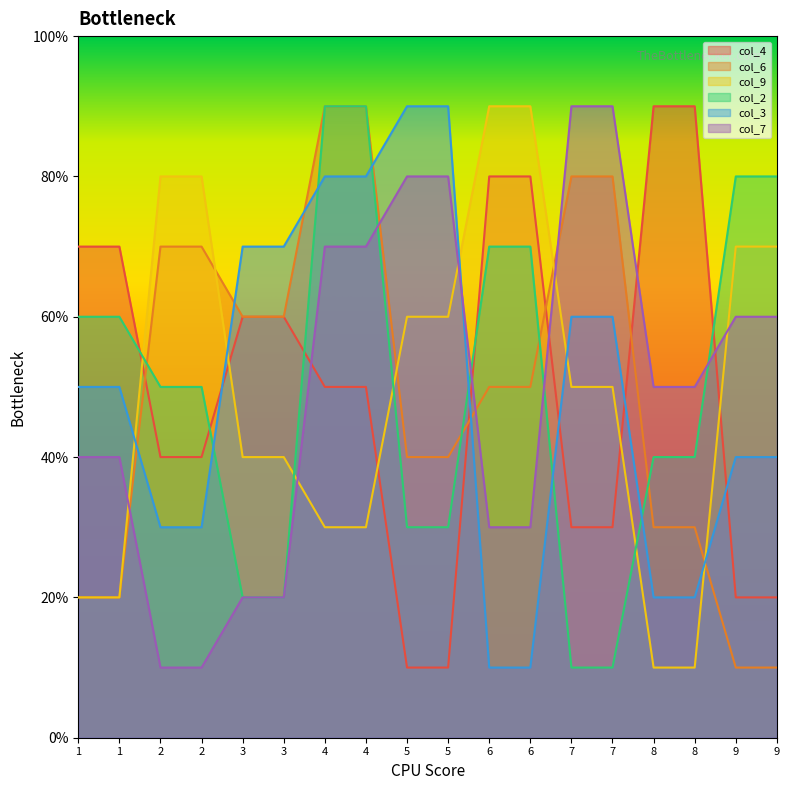

What are all the series names shown in the legend?

col_4, col_6, col_9, col_2, col_3, col_7